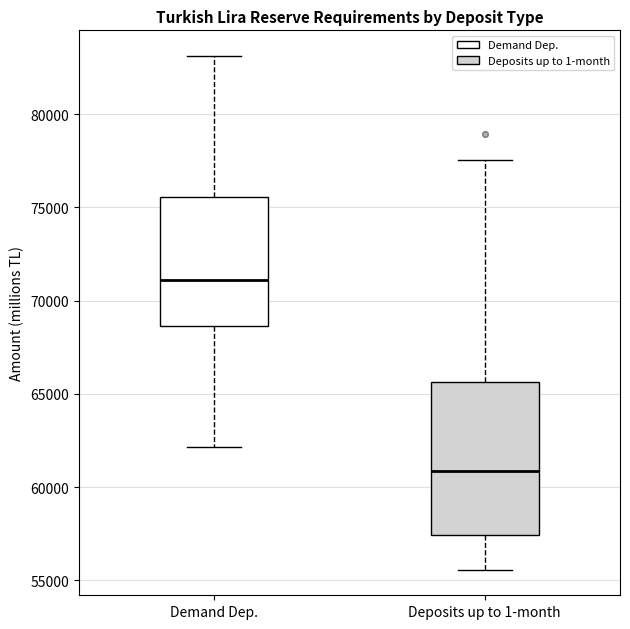

Where is the upper edge of the box for Deposits up to 1-month on the y-axis? The values are not printed on the chart, so give them approximately, as read against the axis.

65500